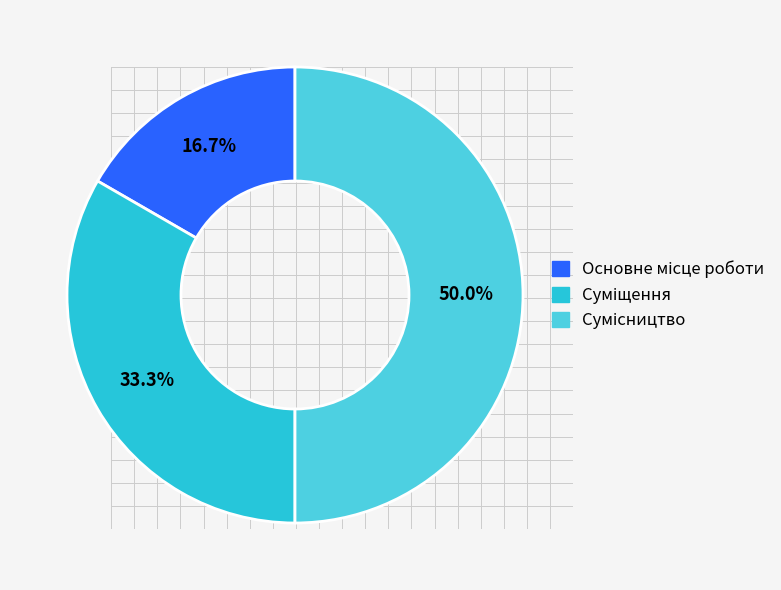

What is the smallest slice in the pie chart?

Основне місце роботи